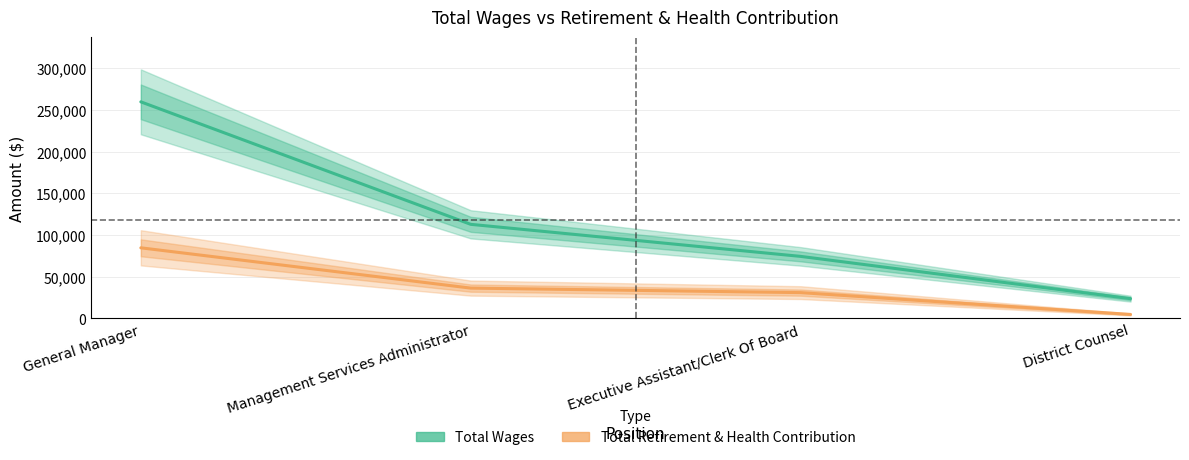

Which series has the widest spread of values?

Total Wages